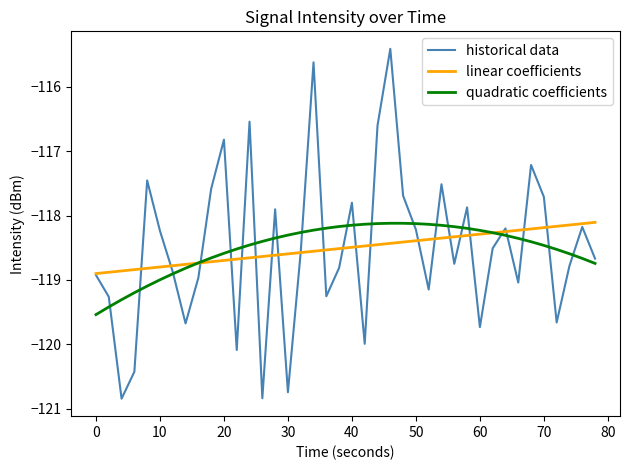

Which series has the widest spread of values?

historical data